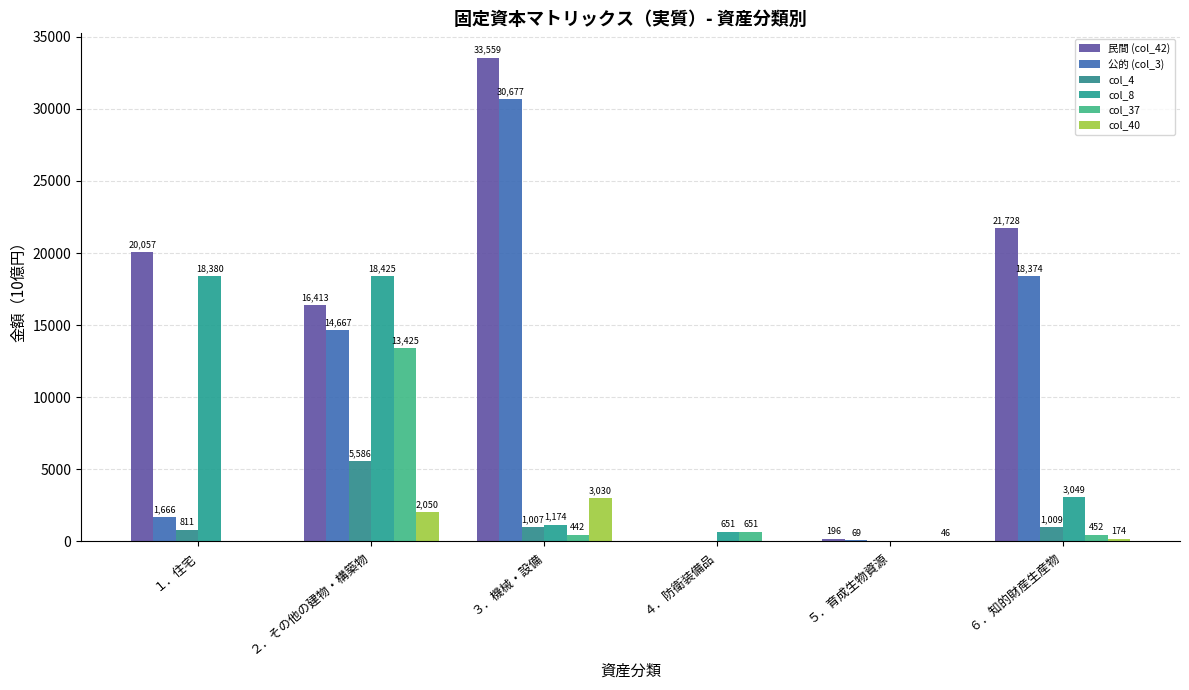

Count the number of data series in this chart.

6